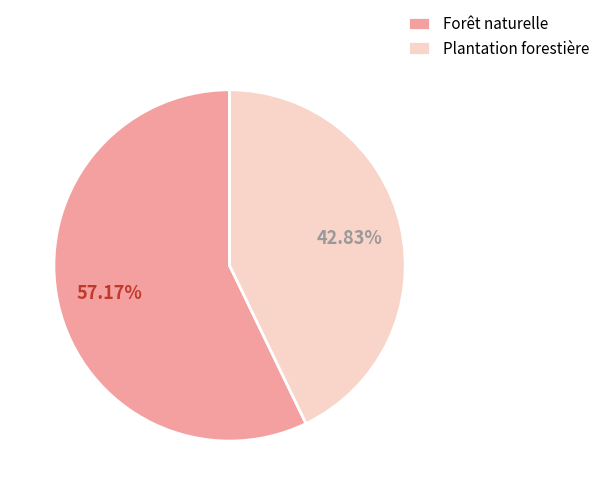

Combined, do Forêt naturelle and Plantation forestière account for over 50%?

Yes